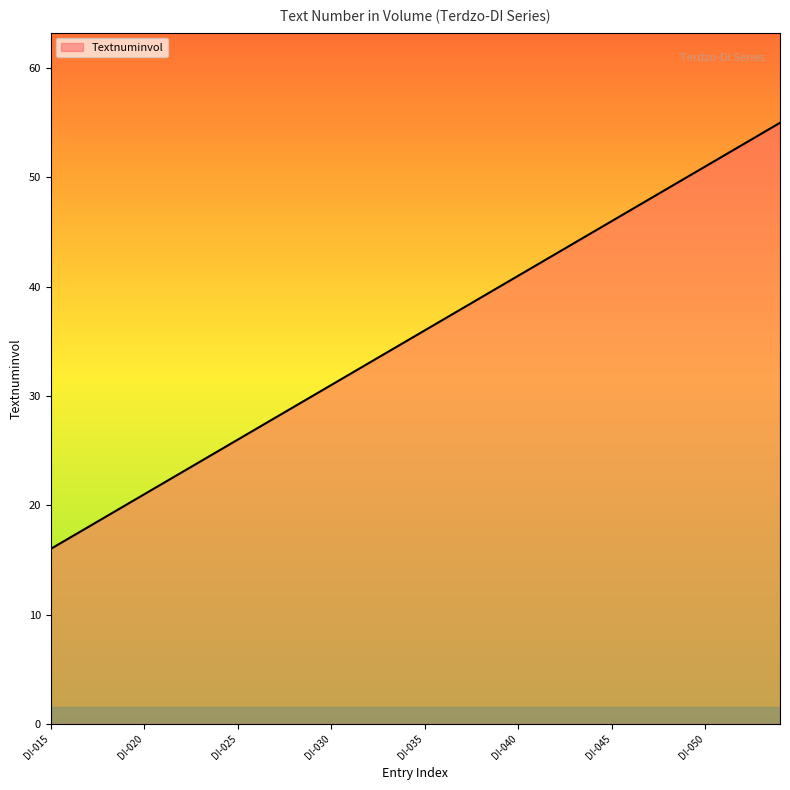

Does the chart display data point markers on the line(s)?

No